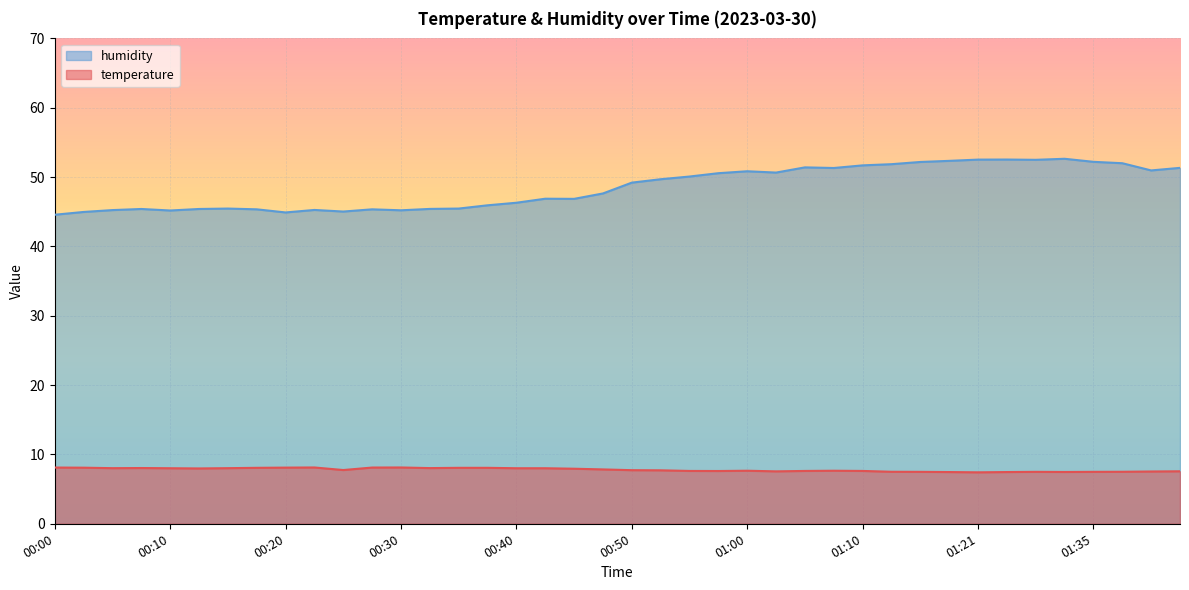

What is the value of the temperature point at the 8th from the left?

8.1